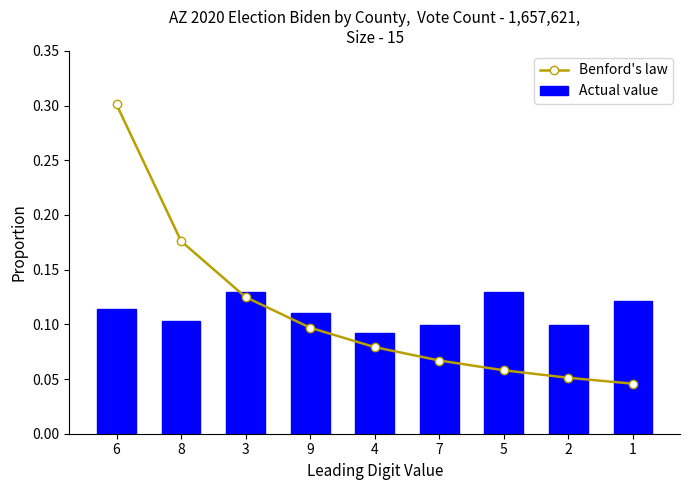

Which series changed the most between 4 and 2?

Benford's law